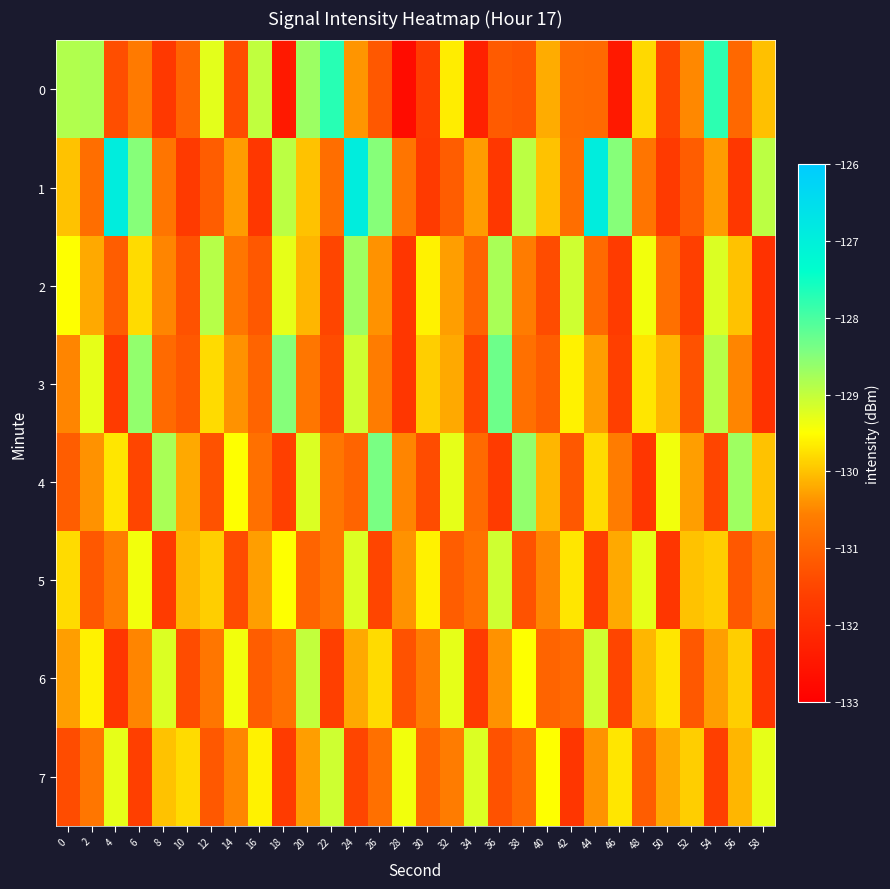

Reading right to left, list all the values displayed in this chart.

0: 58=-130.0	56=-130.9	54=-127.8	52=-130.5	50=-131.5	48=-129.8	46=-132.5	44=-130.9	42=-130.9	40=-130.2	38=-131.2	36=-131.1	34=-132.3	32=-129.6	30=-131.7	28=-132.7	26=-131.2	24=-130.4	22=-127.7	20=-128.7	18=-132.4	16=-129.0	14=-131.4	12=-129.3	10=-131.0	8=-131.7	6=-130.6	4=-131.4	2=-128.8	0=-128.9
1: 58=-128.9	56=-131.8	54=-130.3	52=-131.1	50=-131.7	48=-130.7	46=-128.5	44=-126.9	42=-130.8	40=-130.0	38=-128.9	36=-131.8	34=-130.3	32=-131.1	30=-131.7	28=-130.7	26=-128.5	24=-126.9	22=-130.8	20=-130.0	18=-128.9	16=-131.8	14=-130.3	12=-131.1	10=-131.7	8=-130.7	6=-128.5	4=-126.9	2=-130.8	0=-130.0
2: 58=-131.9	56=-130.0	54=-129.2	52=-131.6	50=-130.8	48=-129.4	46=-131.7	44=-130.9	42=-129.1	40=-131.4	38=-130.6	36=-128.8	34=-131.0	32=-130.3	30=-129.6	28=-131.8	26=-130.4	24=-128.7	22=-131.5	20=-130.1	18=-129.3	16=-131.2	14=-130.7	12=-128.9	10=-131.3	8=-130.5	6=-129.8	4=-131.1	2=-130.2	0=-129.5
3: 58=-131.9	56=-130.5	54=-128.9	52=-131.3	50=-130.1	48=-129.7	46=-131.6	44=-130.3	42=-129.6	40=-131.1	38=-130.8	36=-128.3	34=-131.5	32=-130.2	30=-129.9	28=-131.8	26=-130.6	24=-129.1	22=-131.4	20=-130.7	18=-128.5	16=-131.0	14=-130.4	12=-129.8	10=-131.2	8=-130.9	6=-128.6	4=-131.7	2=-129.3	0=-130.5
4: 58=-130.0	56=-128.7	54=-131.5	52=-130.3	50=-129.4	48=-131.8	46=-130.6	44=-129.8	42=-131.2	40=-130.1	38=-128.6	36=-131.7	34=-130.9	32=-129.3	30=-131.4	28=-130.5	26=-128.4	24=-131.0	22=-130.7	20=-129.2	18=-131.6	16=-130.8	14=-129.5	12=-131.3	10=-130.2	8=-128.8	6=-131.5	4=-129.7	2=-130.4	0=-131.1
5: 58=-130.6	56=-131.2	54=-129.9	52=-130.0	50=-131.8	48=-129.3	46=-130.2	44=-131.6	42=-129.7	40=-130.5	38=-131.3	36=-129.1	34=-130.8	32=-131.1	30=-129.6	28=-130.4	26=-131.5	24=-129.2	22=-130.7	20=-131.0	18=-129.5	16=-130.3	14=-131.4	12=-129.9	10=-130.1	8=-131.7	6=-129.4	4=-130.6	2=-131.2	0=-129.8
6: 58=-131.8	56=-129.9	54=-130.3	52=-131.2	50=-129.7	48=-130.1	46=-131.5	44=-129.1	42=-130.9	40=-131.0	38=-129.5	36=-130.4	34=-131.7	32=-129.3	30=-130.6	28=-131.3	26=-129.8	24=-130.2	22=-131.6	20=-129.0	18=-130.8	16=-131.1	14=-129.4	12=-130.7	10=-131.4	8=-129.2	6=-130.5	4=-131.8	2=-129.6	0=-130.3
7: 58=-129.3	56=-130.1	54=-131.6	52=-129.9	50=-130.2	48=-131.1	46=-129.7	44=-130.4	42=-131.8	40=-129.5	38=-130.9	36=-131.3	34=-129.2	32=-130.6	30=-131.0	28=-129.4	26=-130.8	24=-131.5	22=-129.1	20=-130.3	18=-131.7	16=-129.6	14=-130.5	12=-131.2	10=-129.8	8=-130.0	6=-131.6	4=-129.3	2=-130.7	0=-131.4